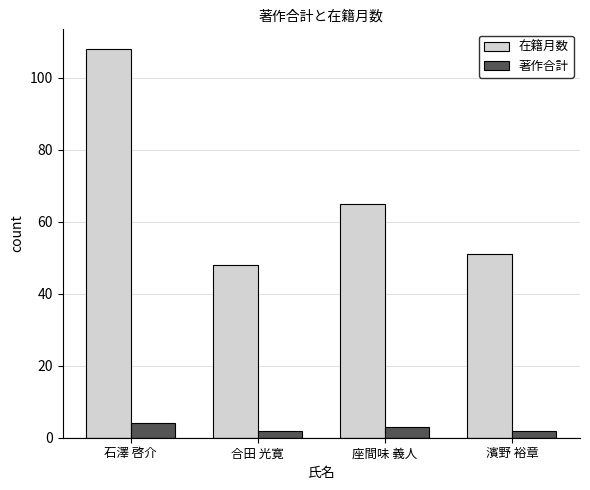

How many bars are there in each group?

2